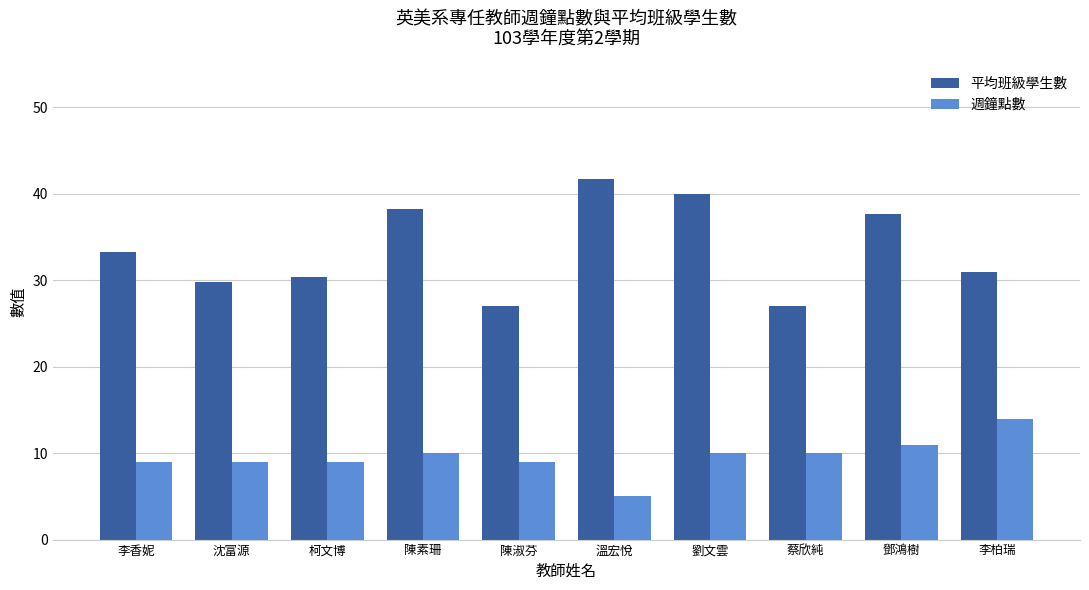

At which category does the chart reach its peak across all series?

溫宏悅